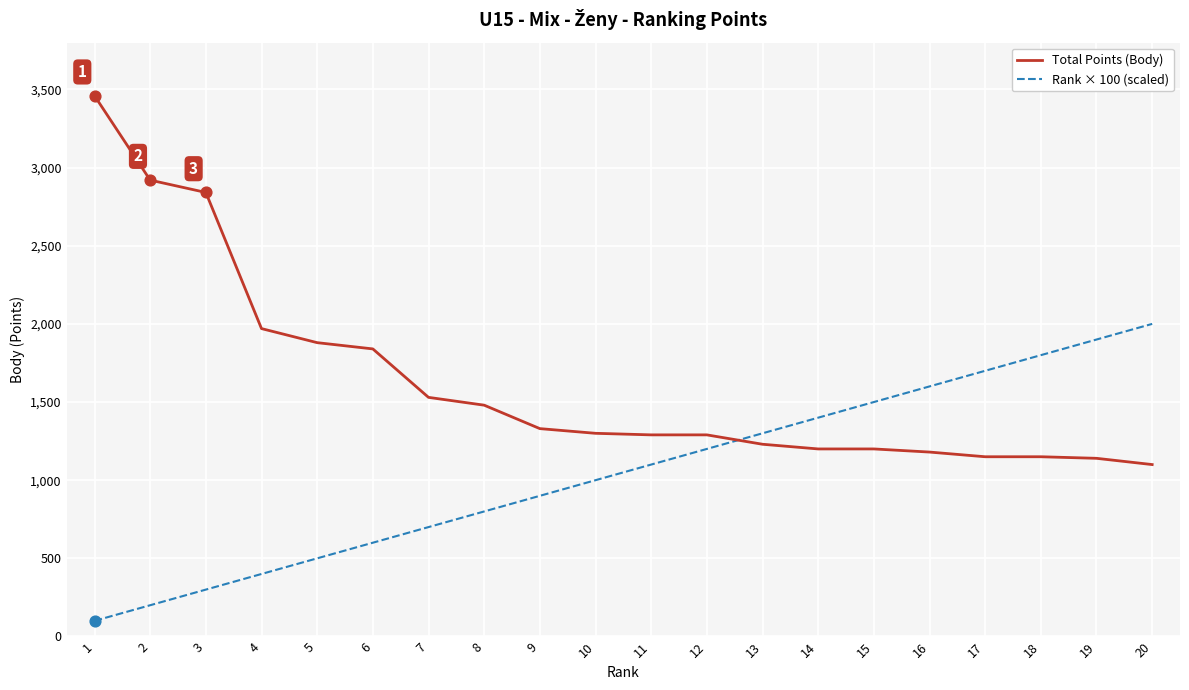

At which category is the sum across all series the highest?

1